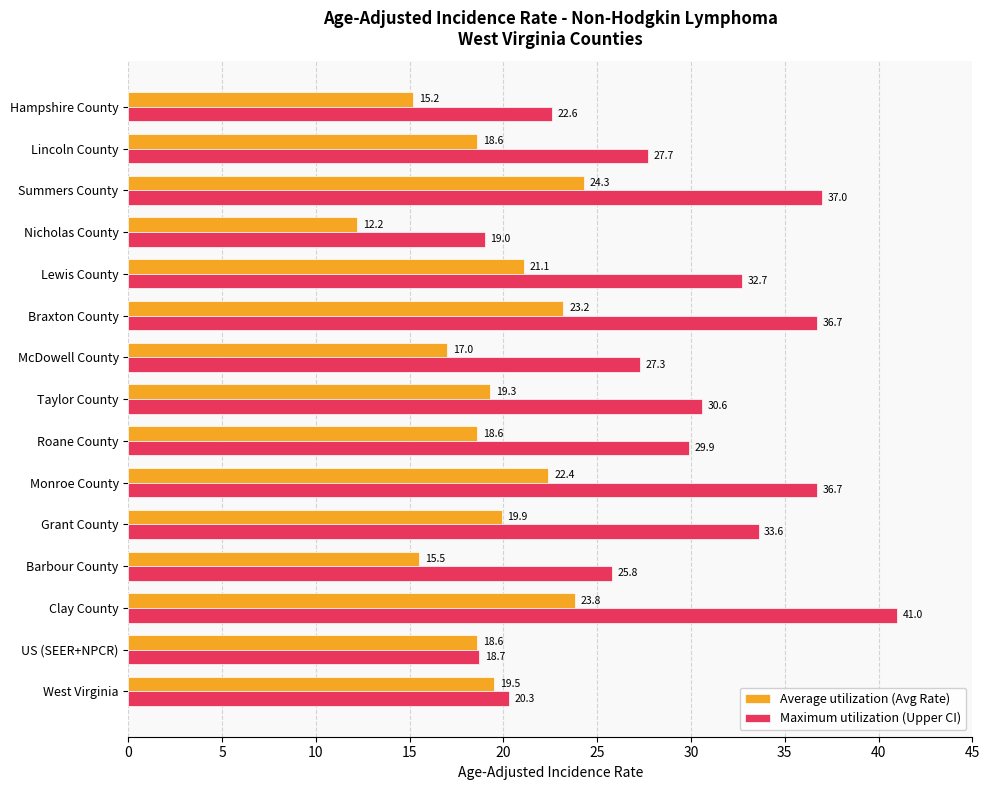

Rank the series by their average value, from highest to lowest.

Maximum utilization (Upper CI), Average utilization (Avg Rate)